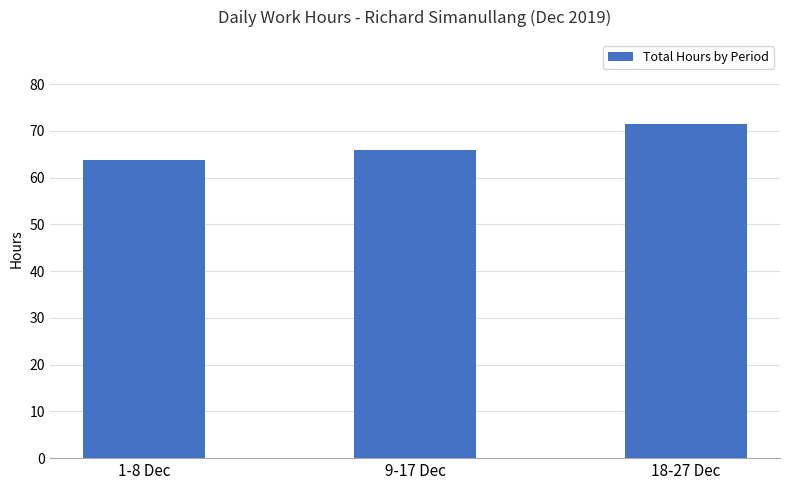

What is the minimum value shown in the chart?

63.7